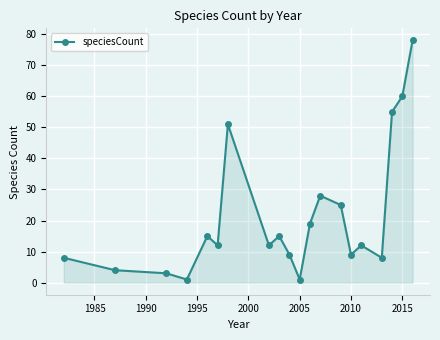

What is the greatest value displayed?

78